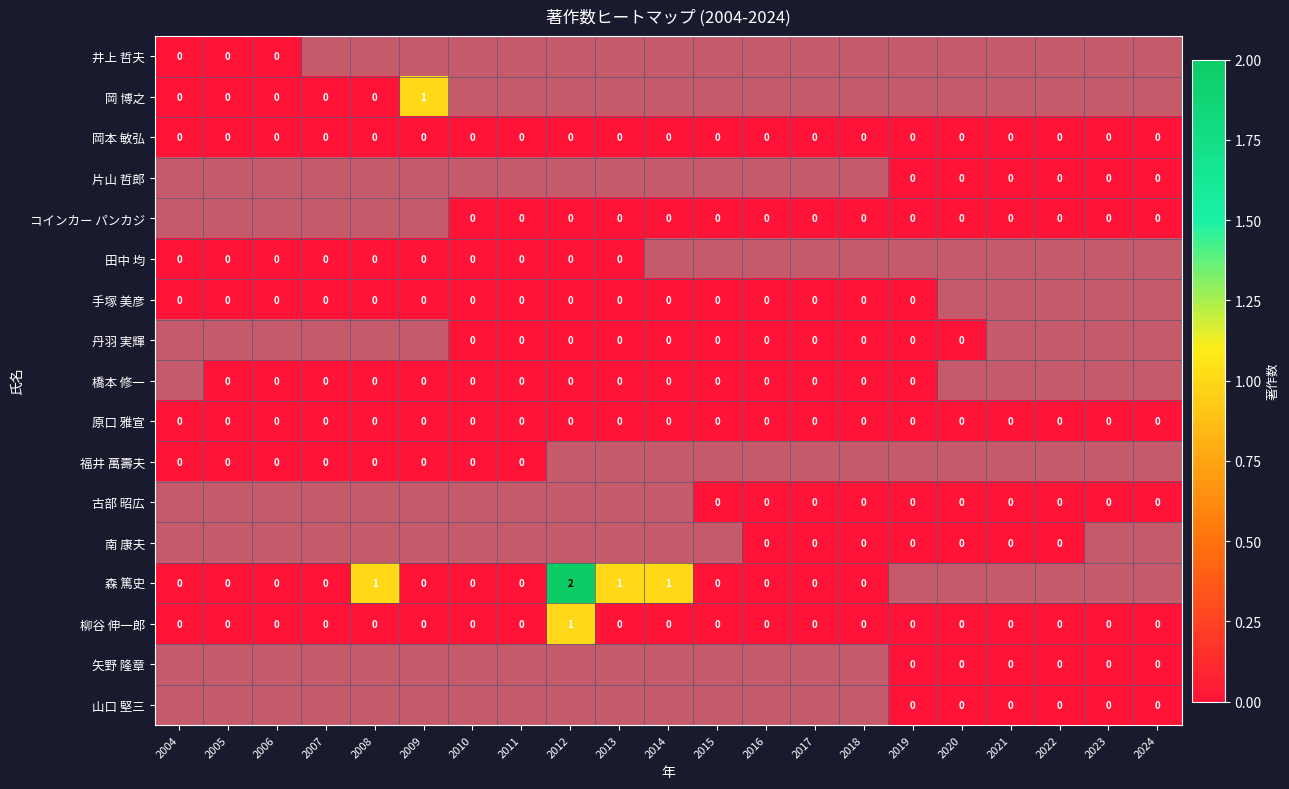

How many distinct data groups are displayed?

17